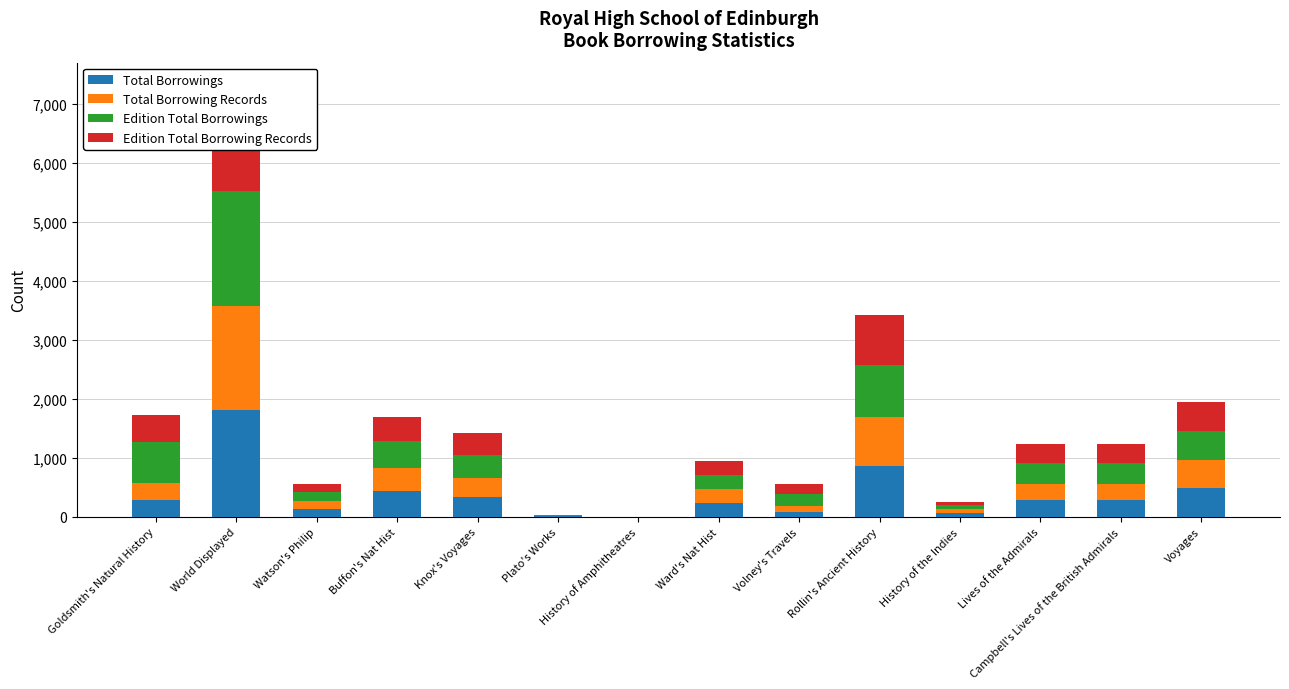

What is the total value across all series at History of Amphitheatres?

4